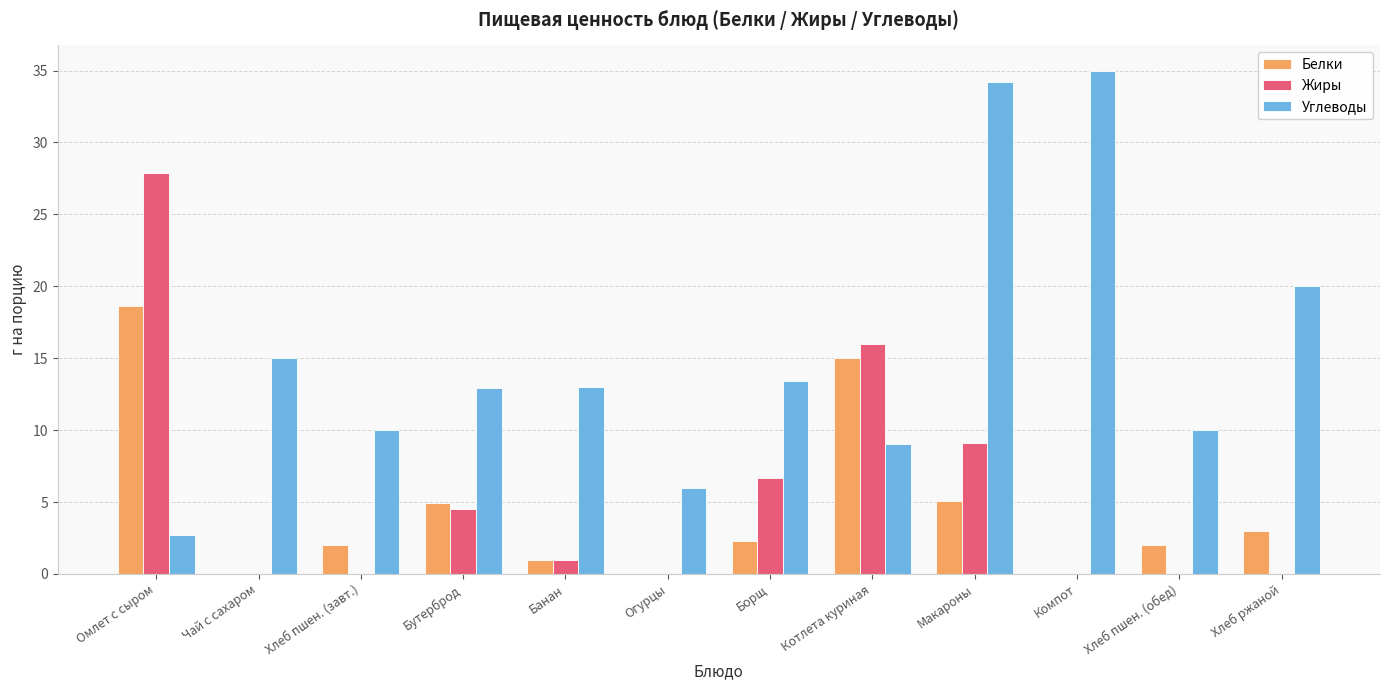

What is the sum of all Белки values?

53.9